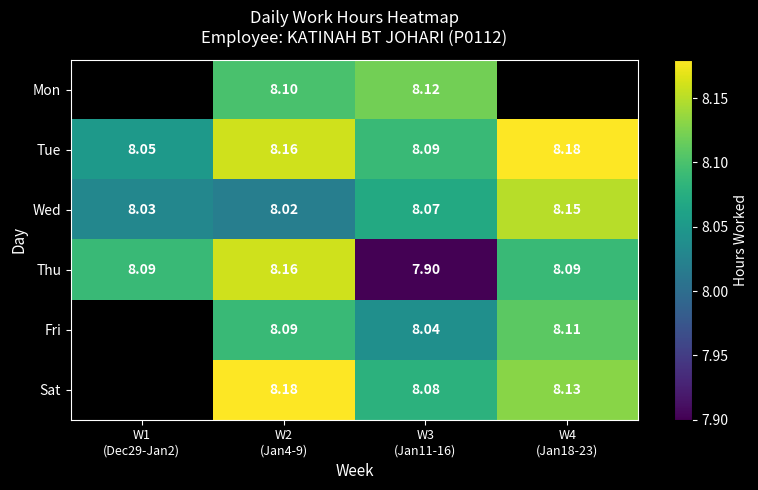

At which label does Sat first exceed 8?

W2 (Jan4-9)